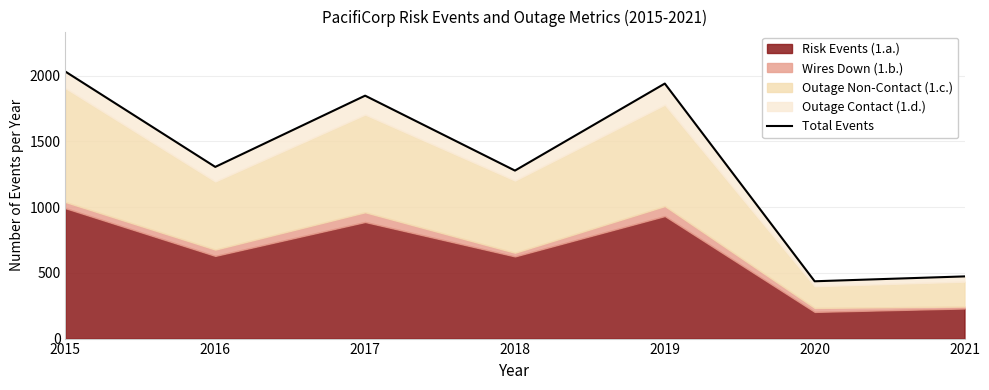

List the labels in order of value, smallest first.

2020, 2021, 2018, 2016, 2017, 2019, 2015